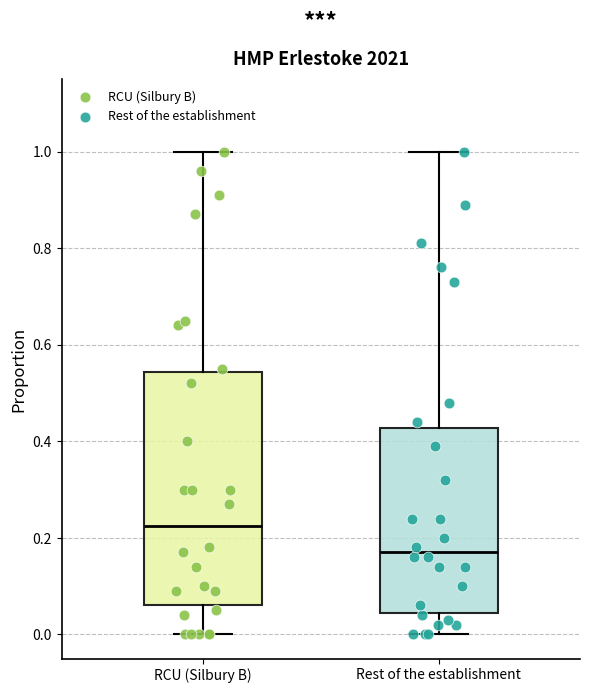

Reading left to right, transcribe this box plot: for each box, give where its median line is, the range the box spans, and where its two whiskers end, as read against the y-axis. The values are not printed on the chart, so give them approximately, as read against the axis.

RCU (Silbury B): median 0.22, box 0.06 to 0.54, whiskers 0.00 to 1.00
Rest of the establishment: median 0.18, box 0.04 to 0.42, whiskers 0.00 to 1.00